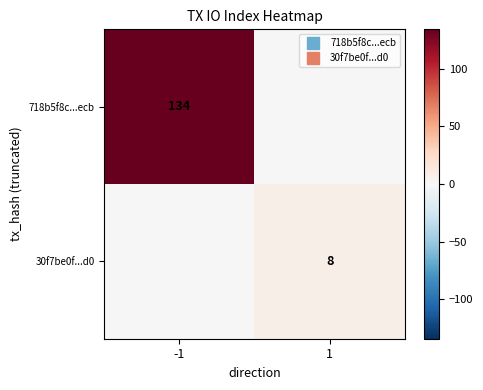

What is the sum of the 718b5f8c...ecb values at 1 and -1?

134